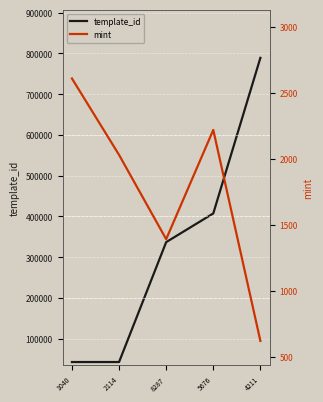

What position from the left is 4211?

5